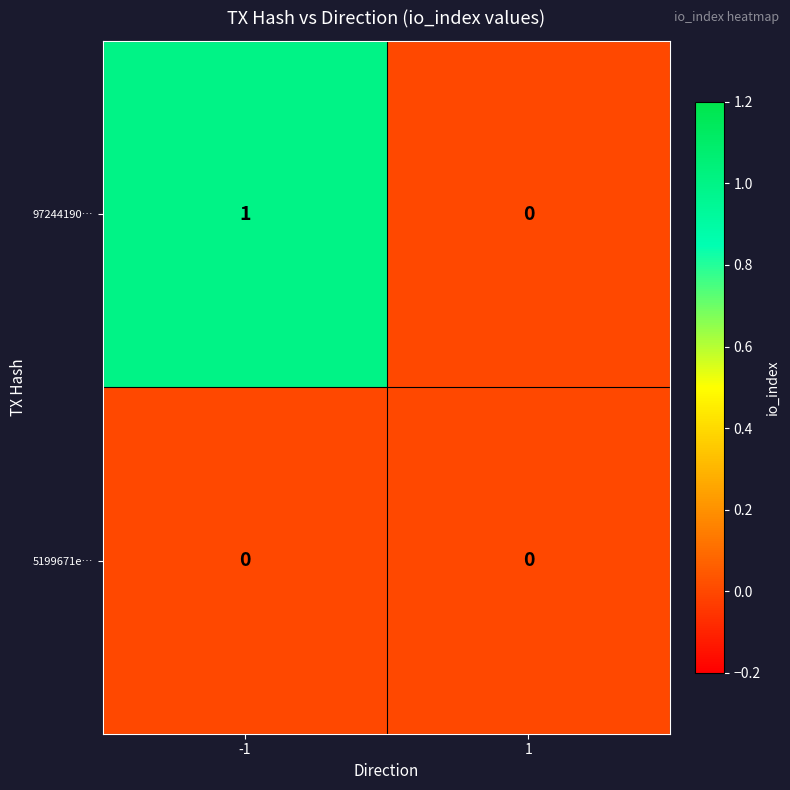

Rank the series by their average value, from highest to lowest.

97244190…, 5199671e…